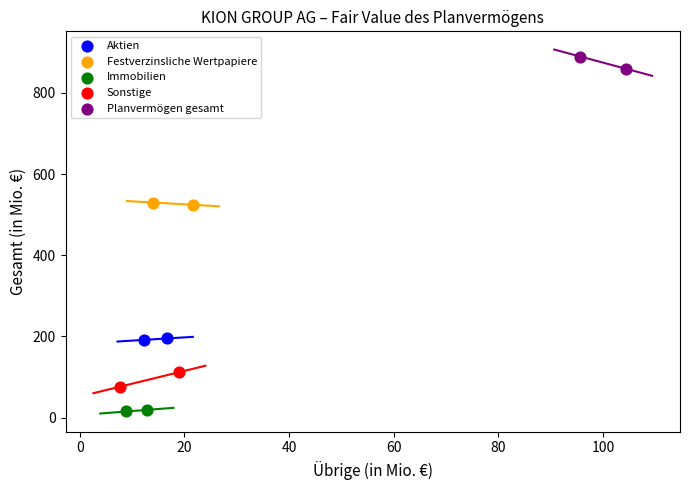

What are all the series names shown in the legend?

Aktien, Festverzinsliche Wertpapiere, Immobilien, Sonstige, Planvermögen gesamt